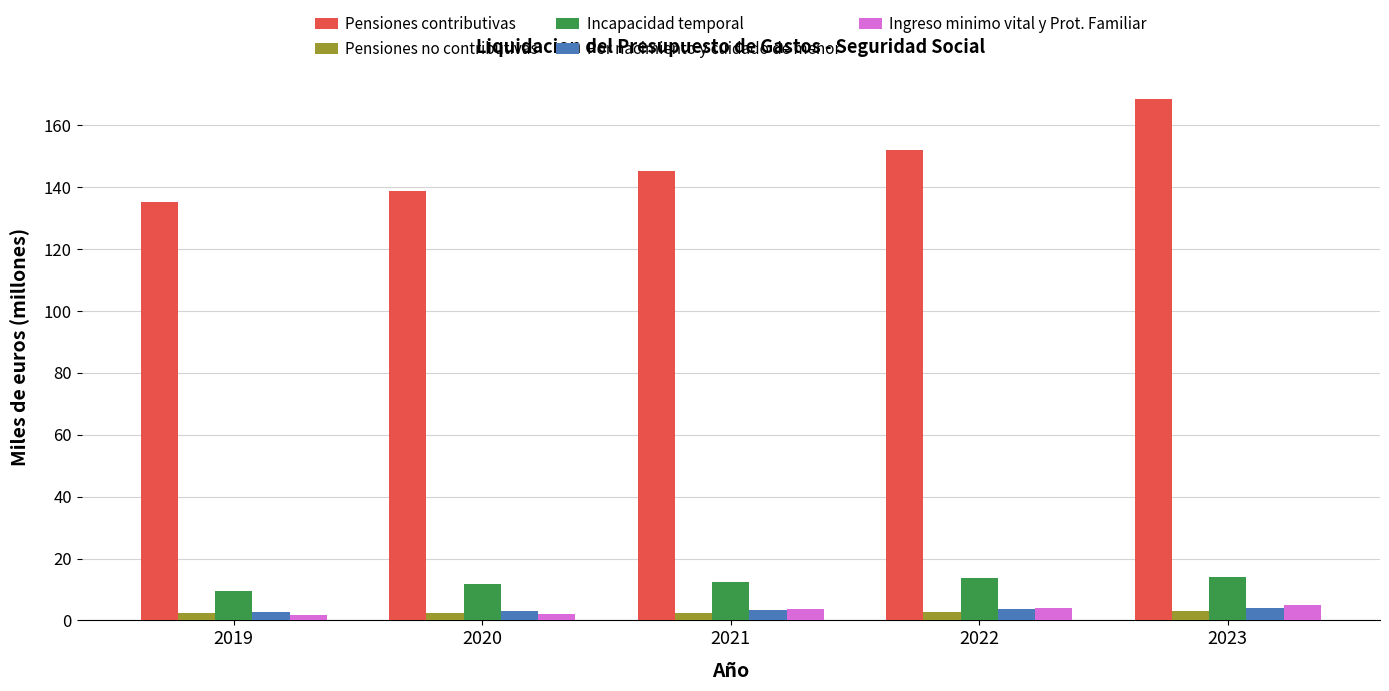

What is the value of the Por nacimiento y cuidado de menor bar at the 2nd from the left?

3.0